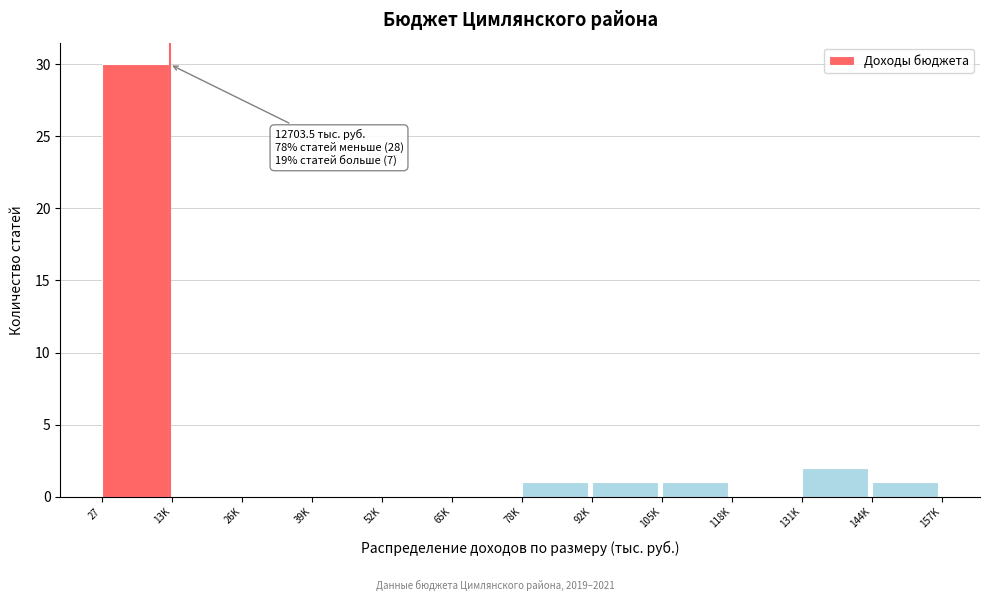

Reading right to left, list all the values displayed in this chart.

144K=1	131K=2	118K=0	105K=1	92K=1	78K=1	65K=0	52K=0	39K=0	26K=0	13K=0	27=30